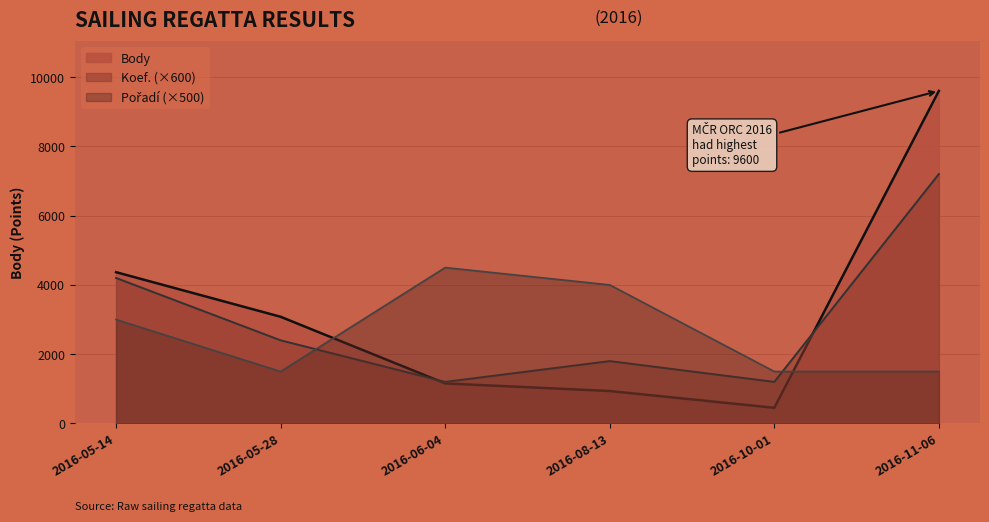

What is the value of the Koef. point at the 6th from the left?

7200